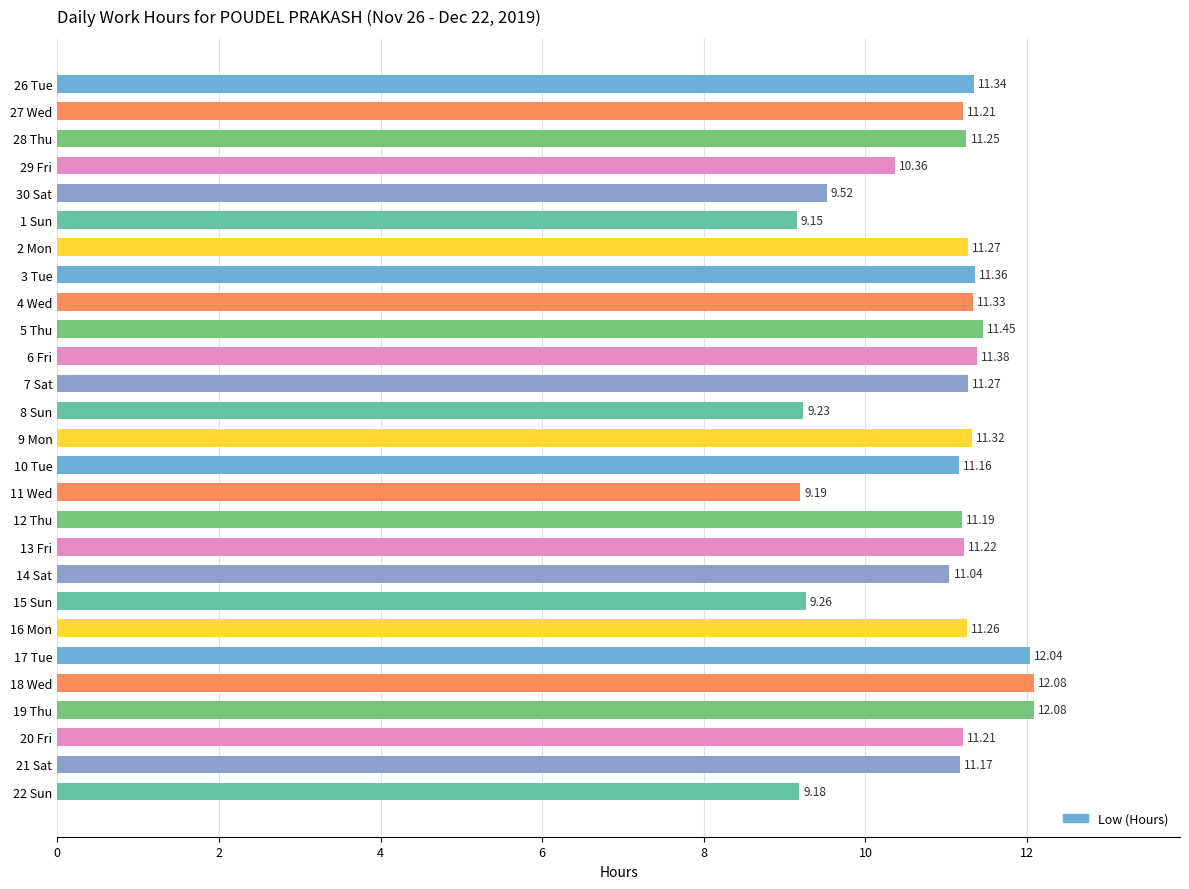

What is the change in value from 28 Thu to 15 Sun?

-2.0